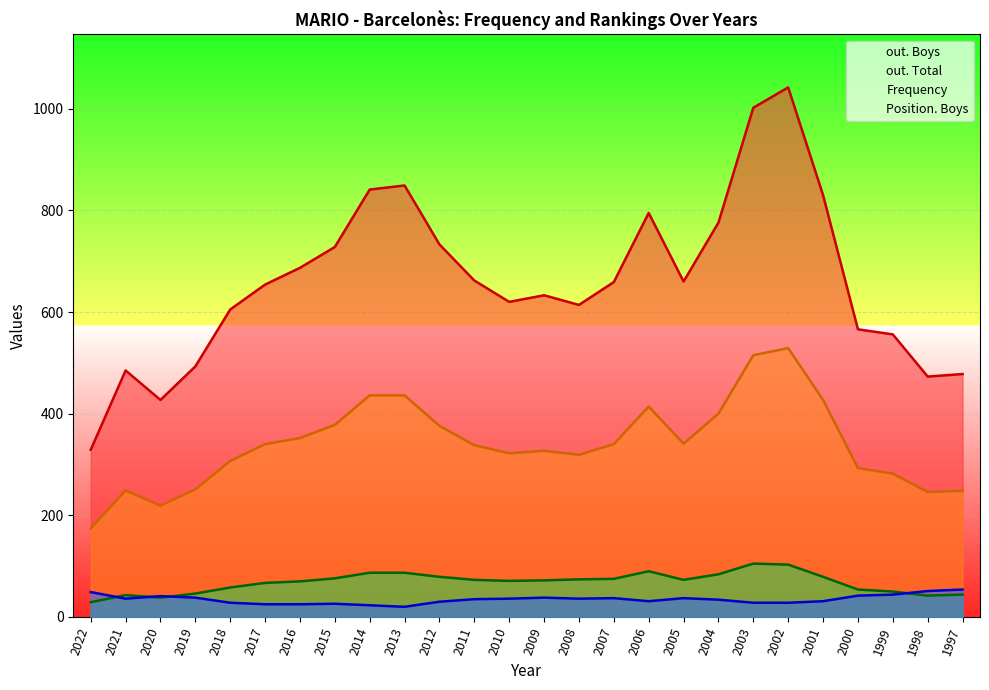

Is the value of Position. Boys at 2000 greater than the value of Frequency at 1999?

No